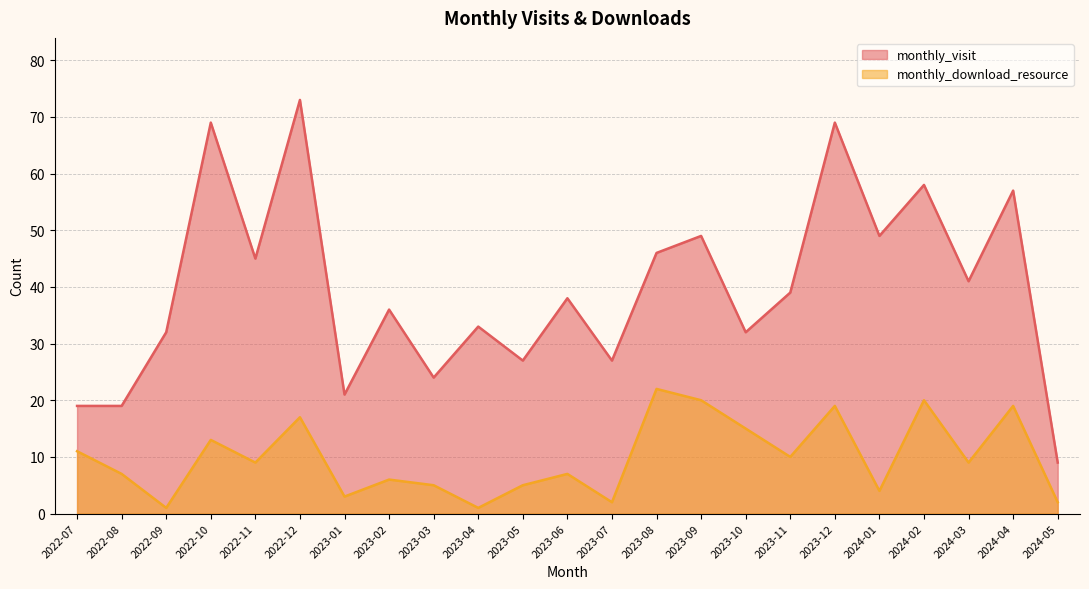

True or false: monthly_download_resource has more than 0 points higher than both neighbors.

True